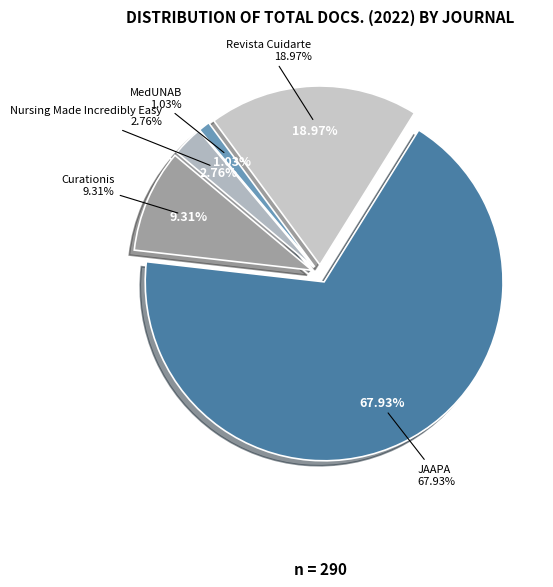

Is there any slice that represents more than half of the pie?

Yes